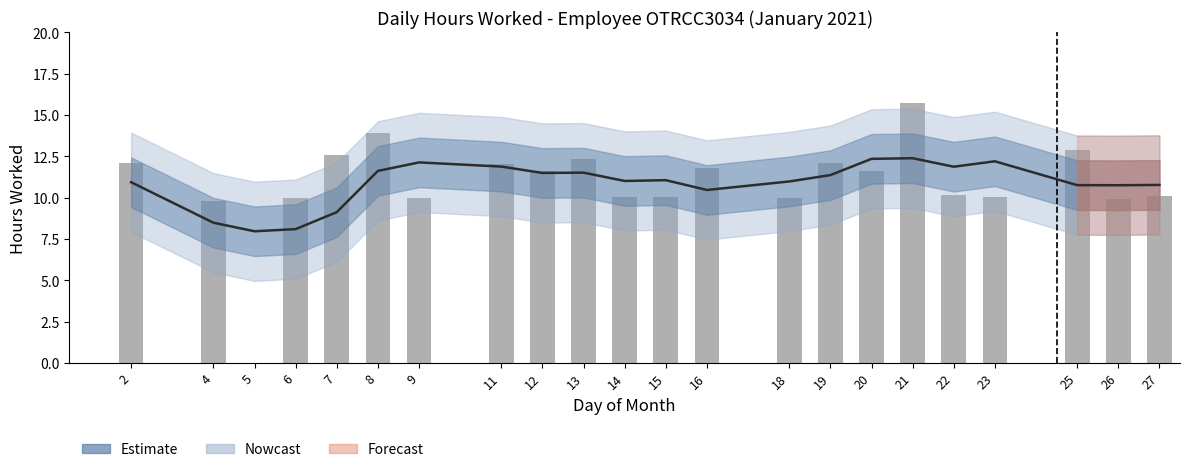

Reading left to right, transcribe all the data shown in this chart.

Estimate: 10.9	8.5	8.0	8.1	9.1	11.6	12.1	11.9	11.5	11.5	11.0	11.1	10.5	11.0	11.4	12.4	12.4	11.9	12.2	10.8	10.8	10.8
Hours Worked: 12.1	9.8	0.0	10.0	12.6	13.9	10.0	12.1	11.6	12.4	10.0	10.1	11.8	10.0	12.1	11.6	15.7	10.1	10.1	12.9	9.9	10.1